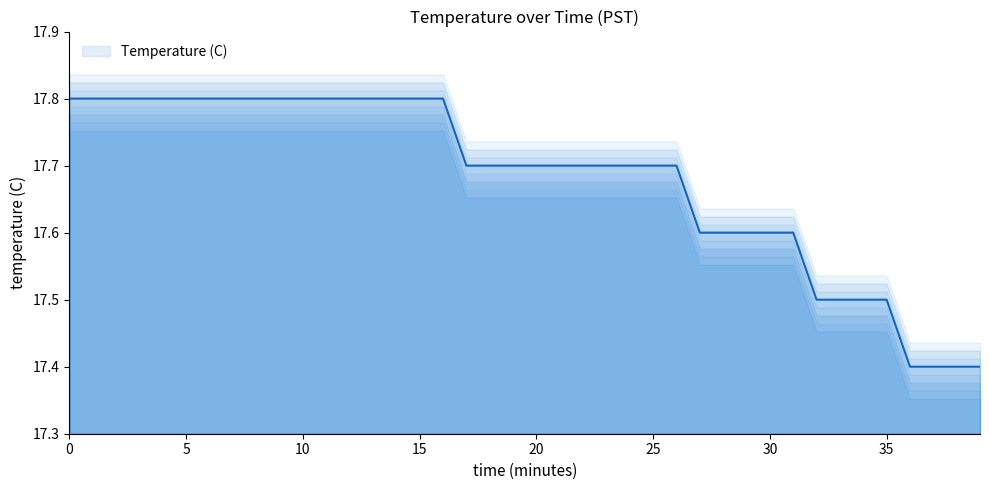

Count the values in the range 17 to 18.

40